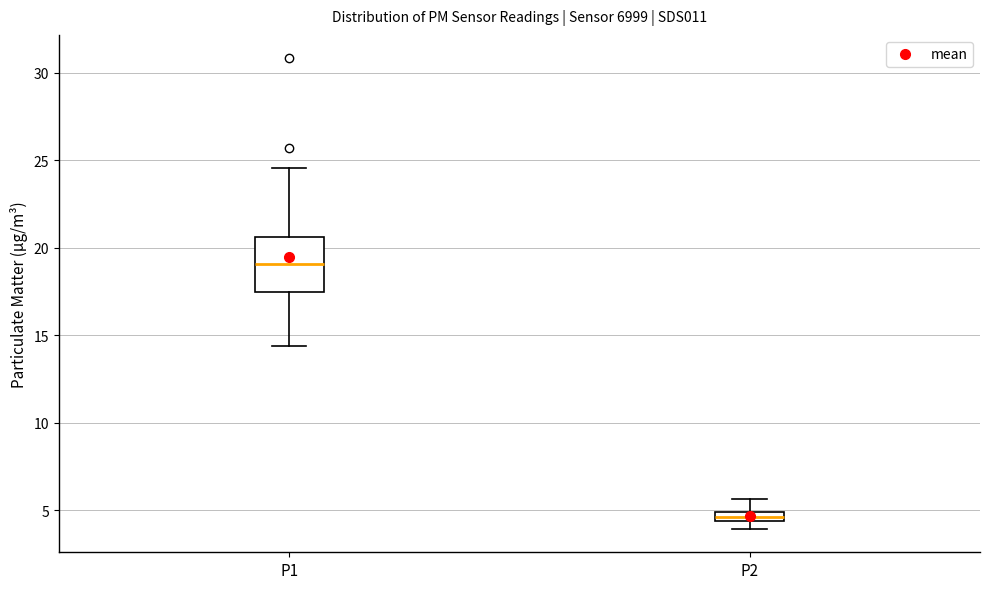

Comparing the boxes themselves (not the whiskers), which one is the tallest?

P1